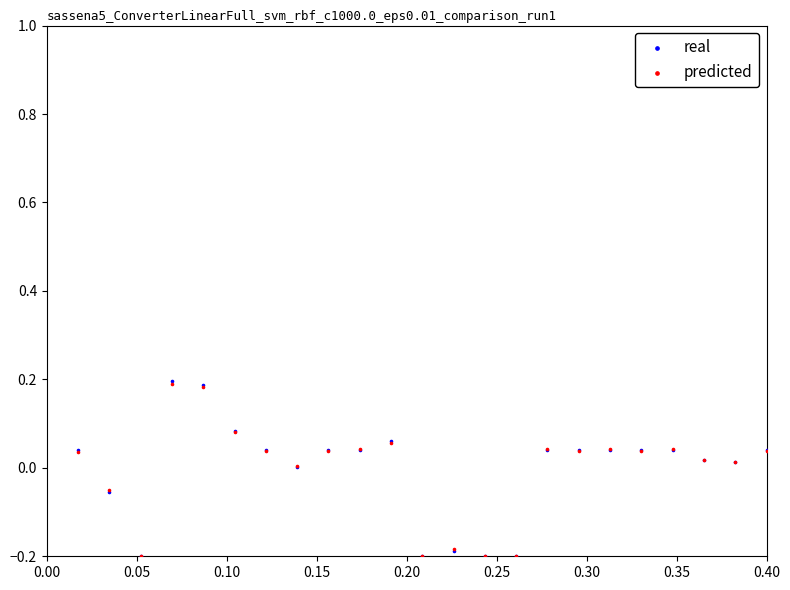

Which series has the widest spread of Y values?

real